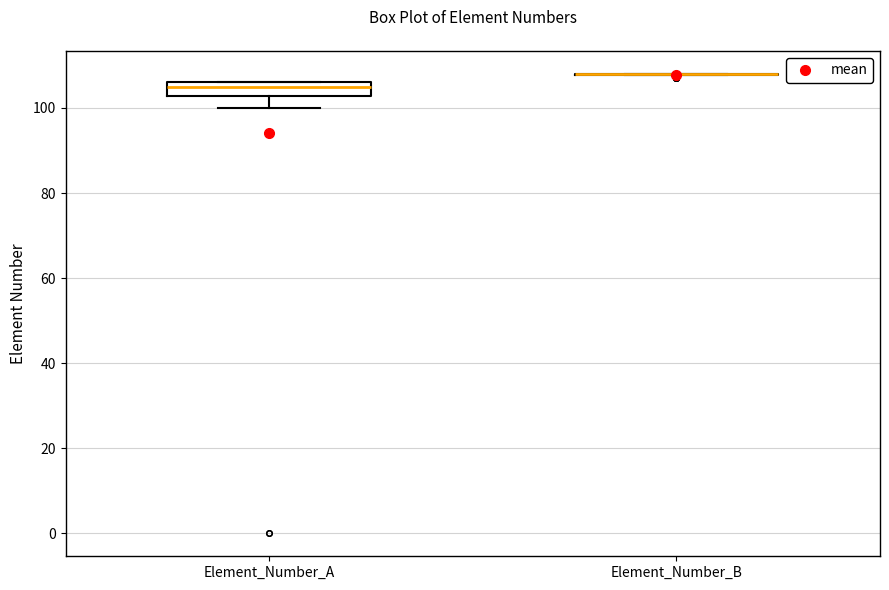

Where is the lower edge of the box for Element_Number_A on the y-axis? The values are not printed on the chart, so give them approximately, as read against the axis.

102